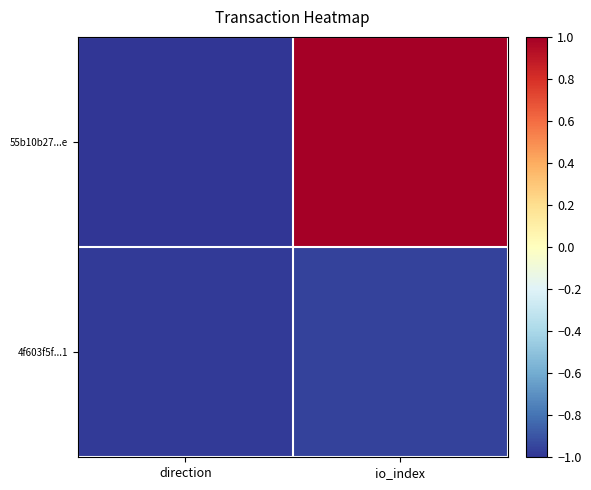

Reading left to right, transcribe all the data shown in this chart.

55b10b27...e: direction=-1.0	io_index=1.0
4f603f5f...1: direction=-1.0	io_index=-1.0